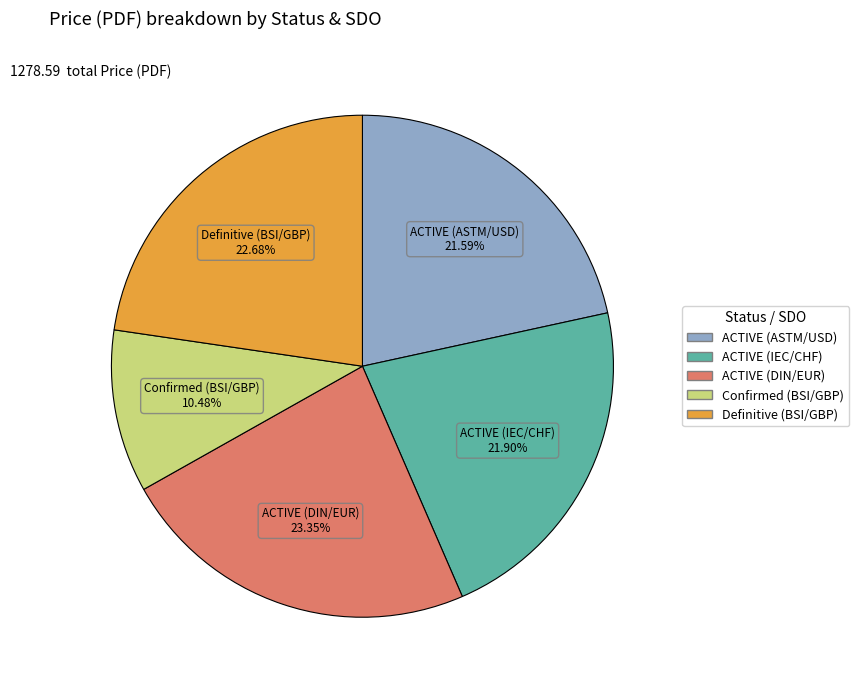

Approximately how many times larger is the value at Confirmed (BSI/GBP) compared to ACTIVE (IEC/CHF)?

0.5